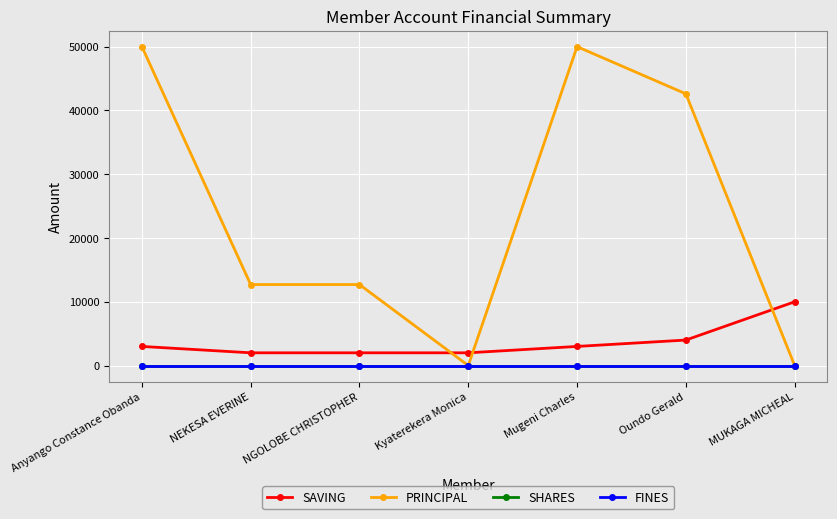

Does the chart have visible grid lines?

Yes